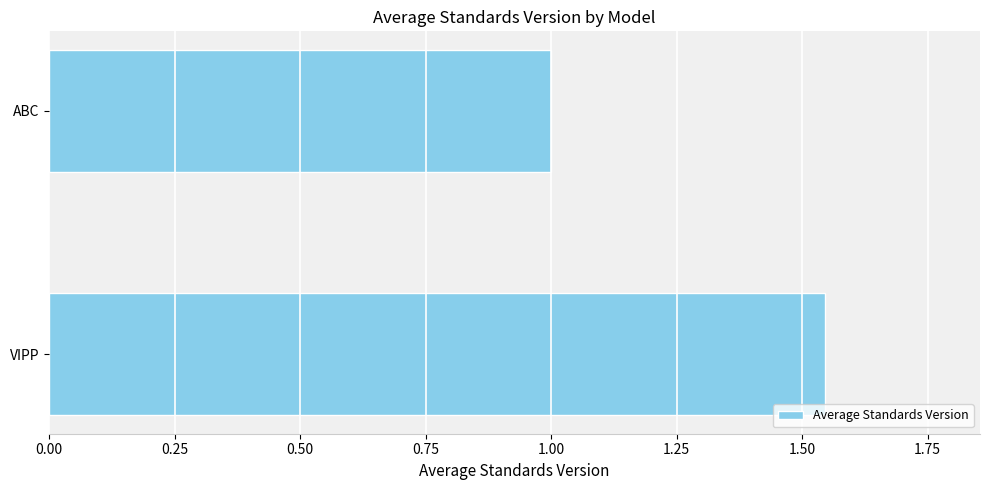

Approximately how many times larger is the value at ABC compared to VIPP?

0.6